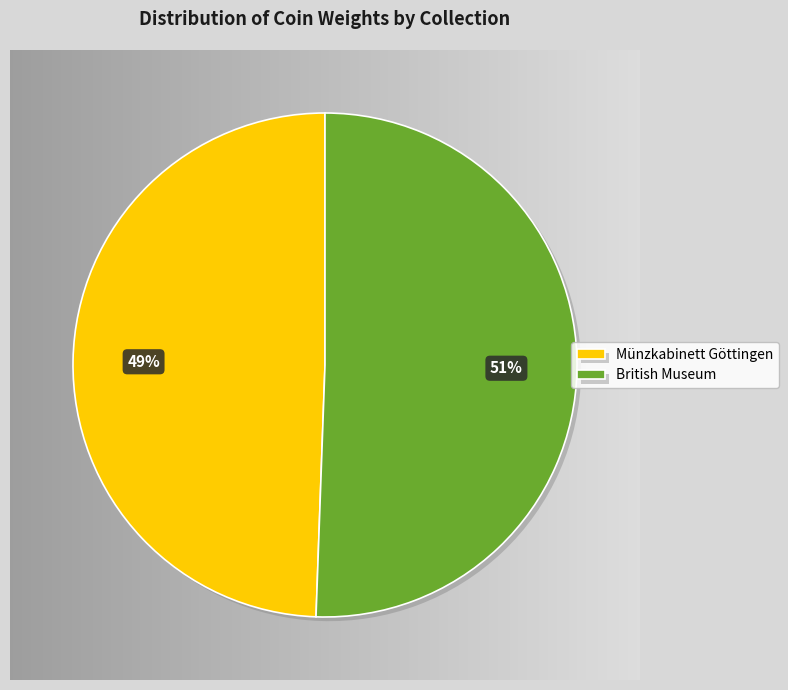

Count the number of slices in the pie.

2